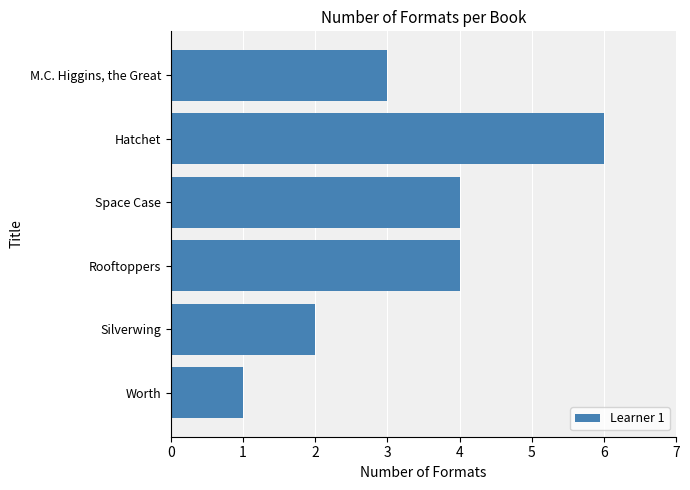

The chart shows a value of 2 at Space Case. True or false?

False